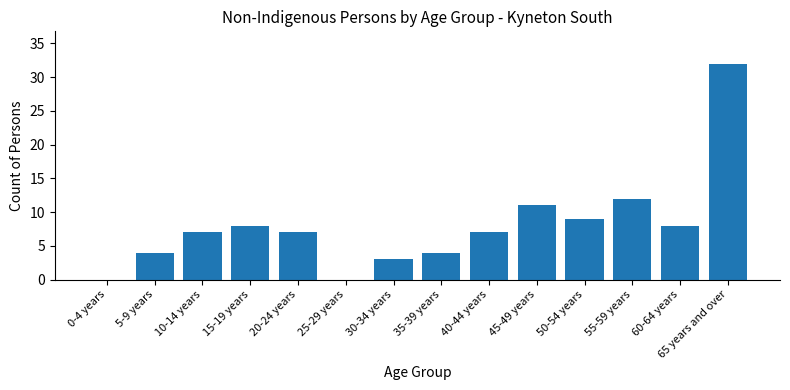

What is the change in value from 35-39 years to 50-54 years?

+5